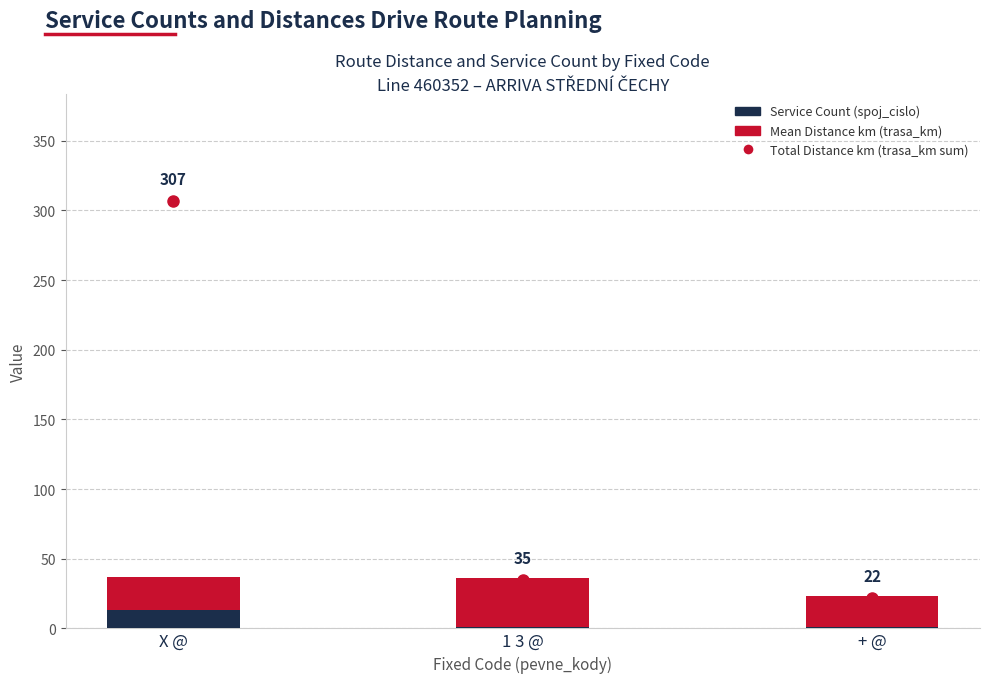

Reading left to right, what are the values for Service Count (spoj_cislo)?

X @=13.0	1 3 @=1.0	+ @=1.0